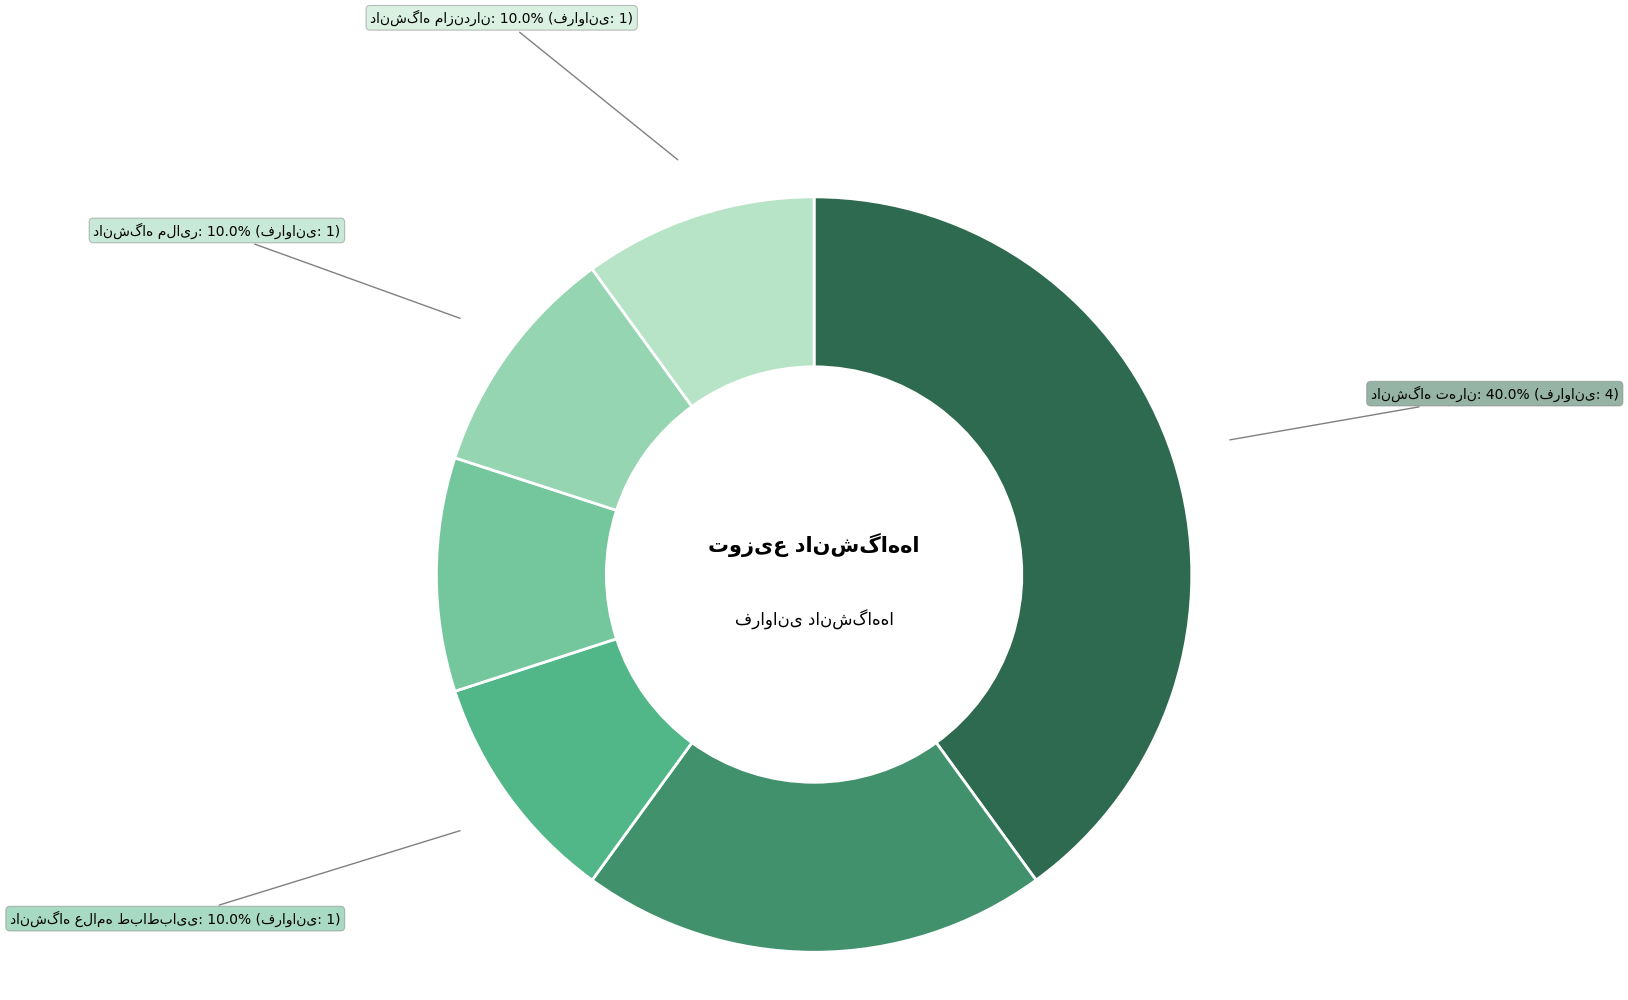

Is there a majority slice in this chart?

No